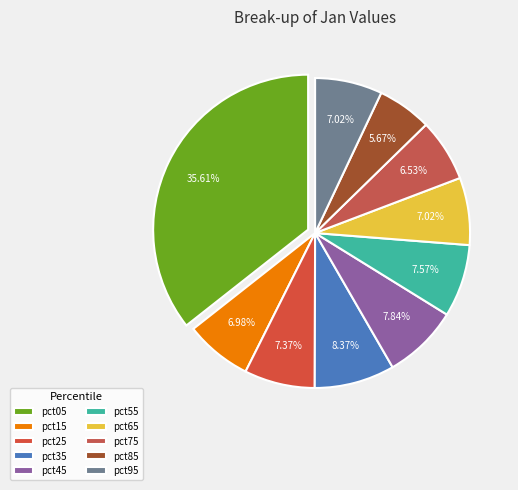

How many segments does this pie chart have?

10